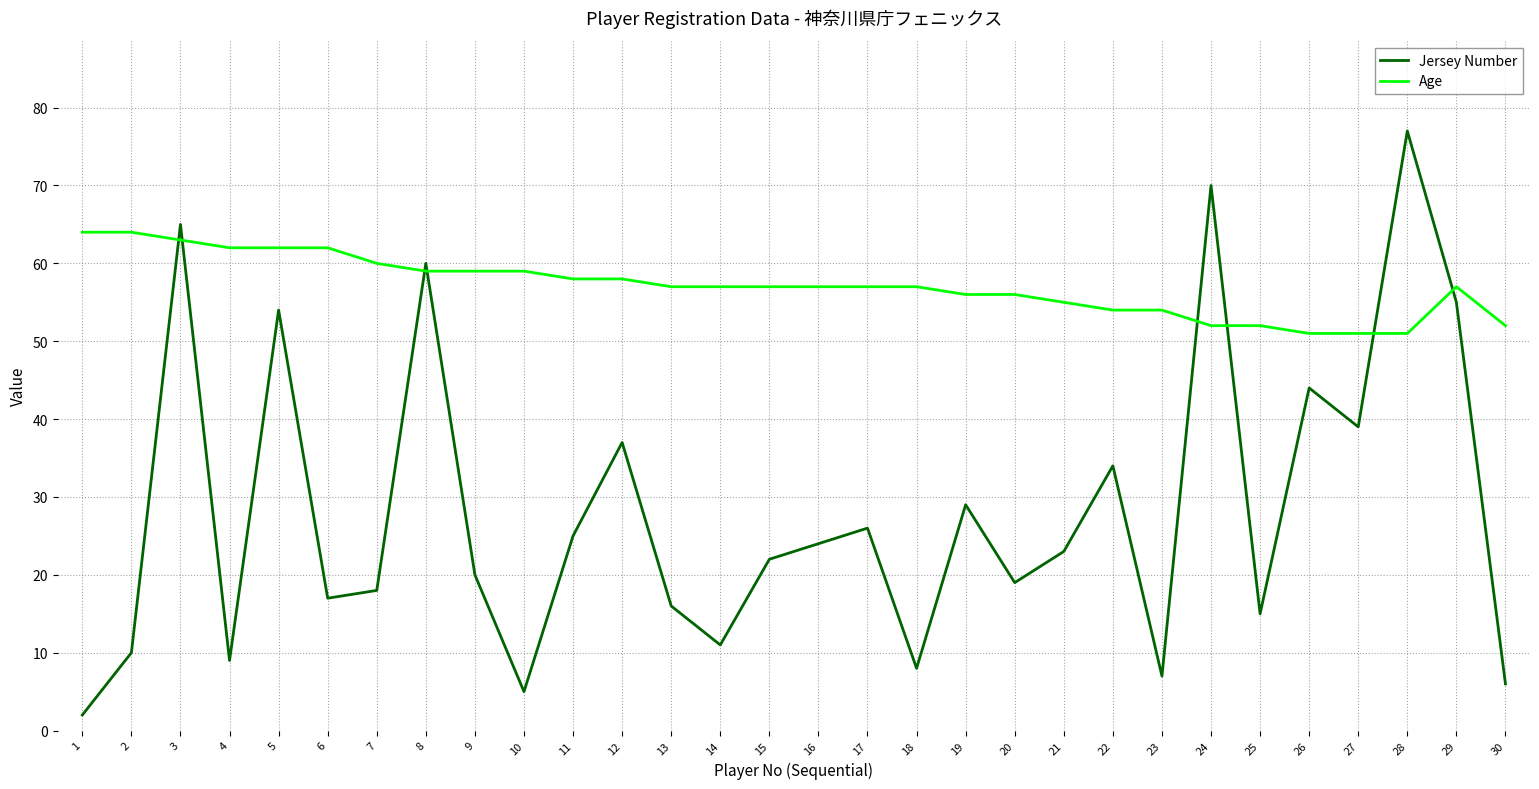

Between 1 and 12, which series saw the biggest shift?

Jersey Number